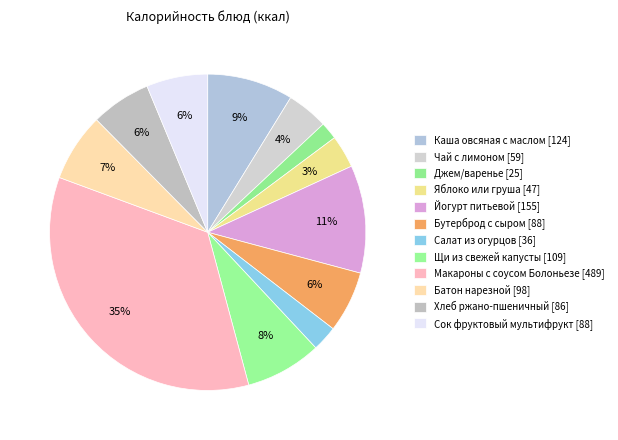

The Йогурт питьевой slice represents 11% of the pie. True or false?

True